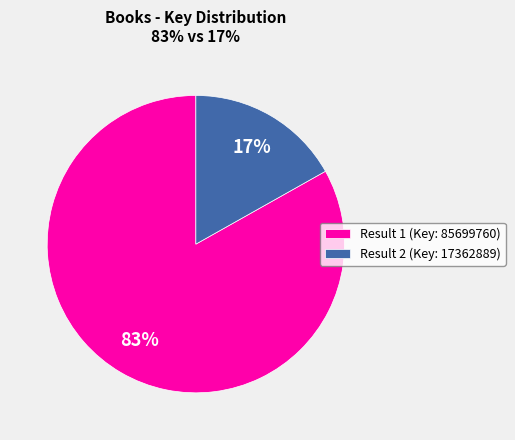

Approximately how many times larger is the value at Result 1 (Key: 85699760) compared to Result 2 (Key: 17362889)?

4.9